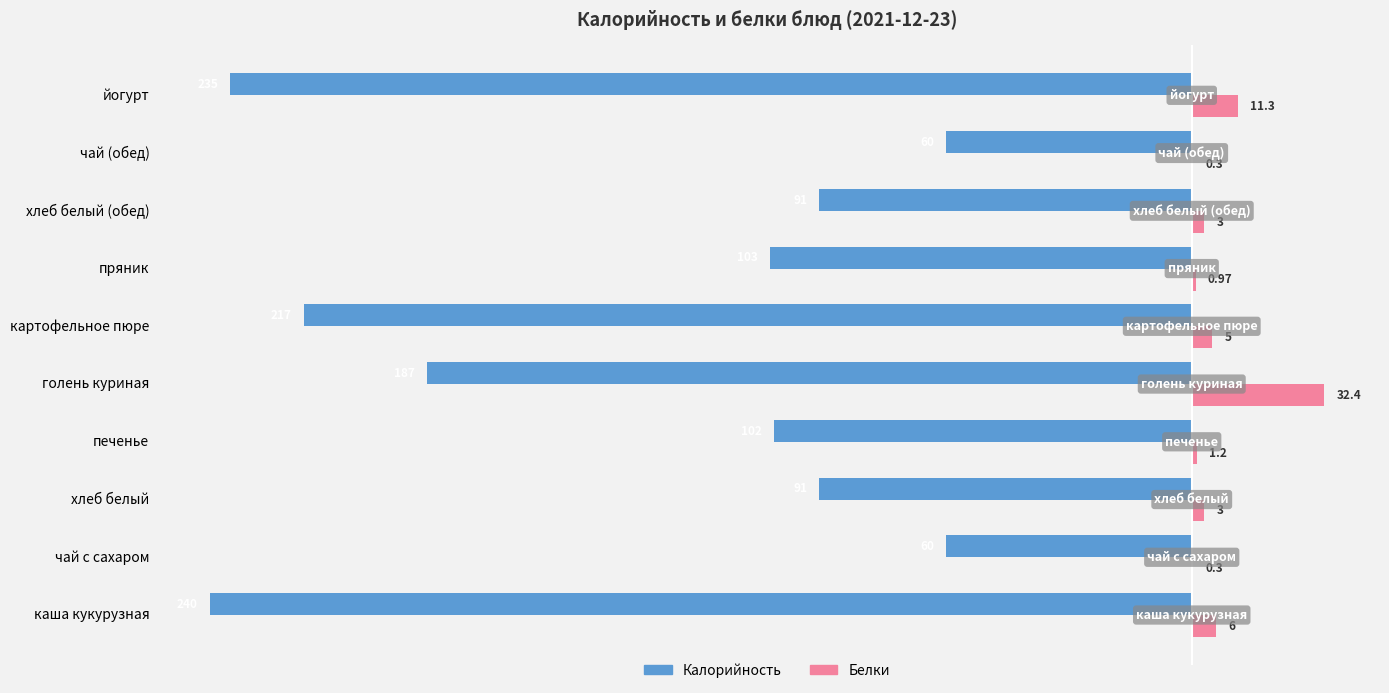

Between чай с сахаром and печенье, which series saw the biggest shift?

Калорийность